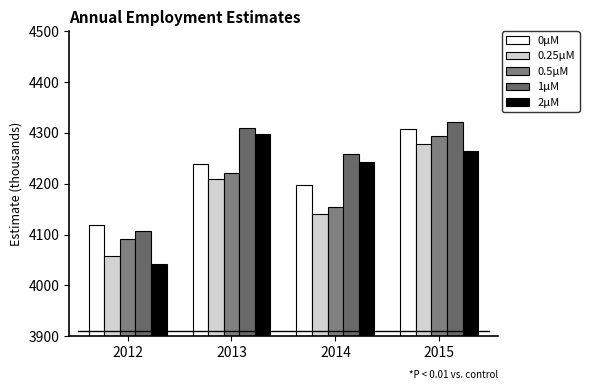

True or false: 0μM has a value of 1072.8 at 2015.

False